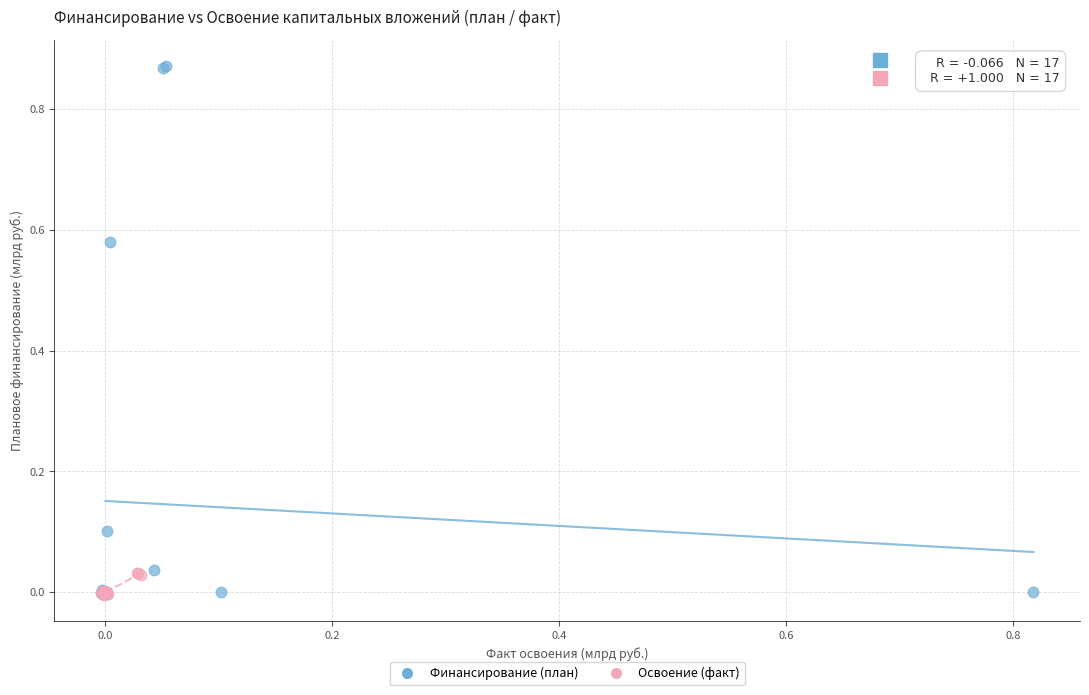

Which series has the widest spread of Y values?

Финансирование (план)